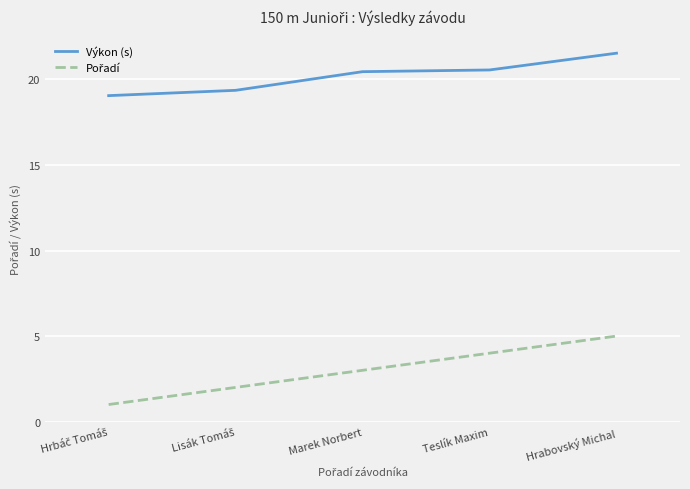

At which category is the sum across all series the highest?

Hrabovský Michal